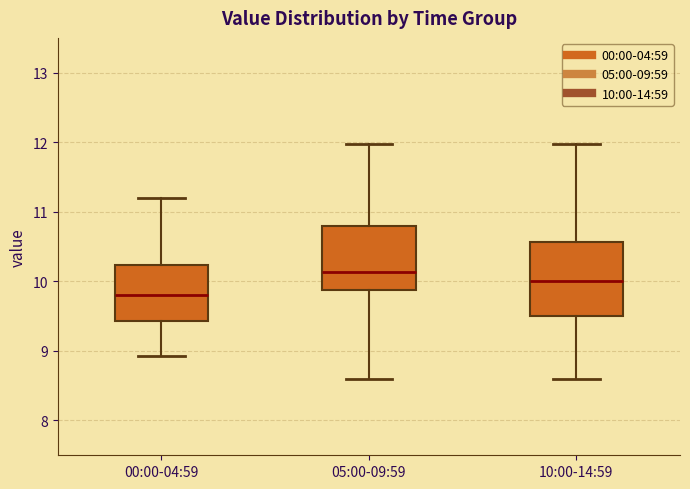

Comparing the boxes themselves (not the whiskers), which one is the tallest?

10:00-14:59